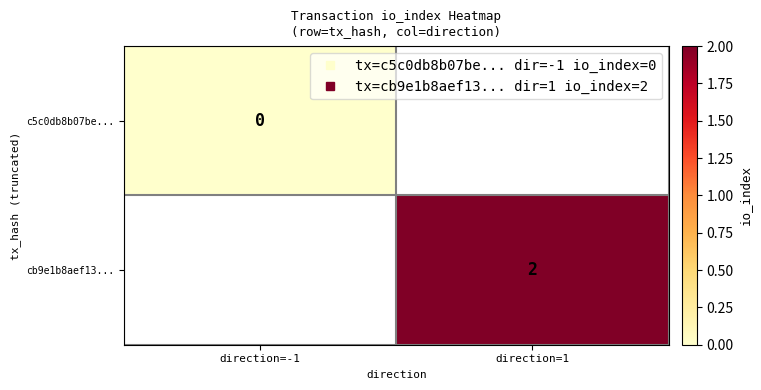

List the series in order of their overall mean, highest first.

c5c0db8b07be..., cb9e1b8aef13...